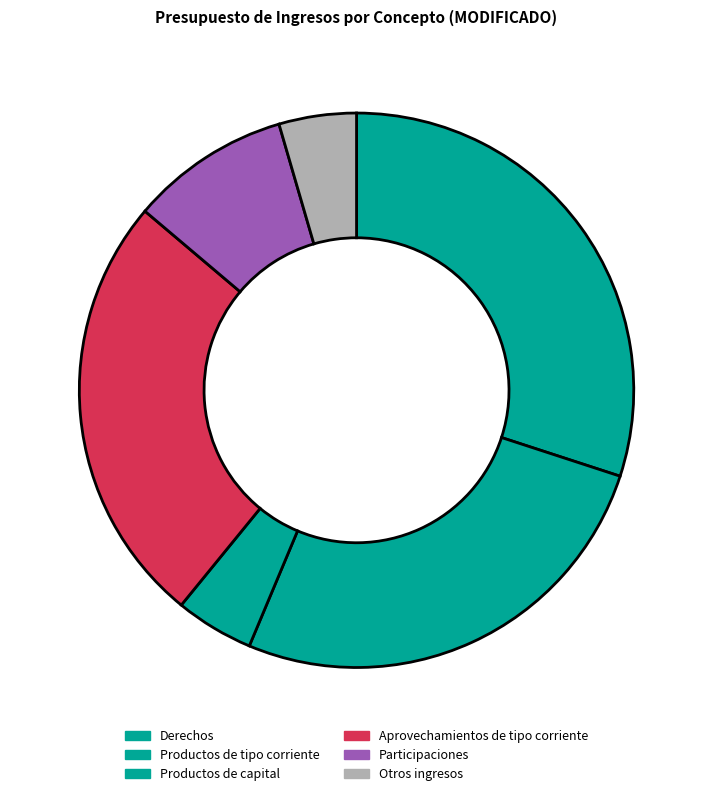

How many segments does this pie chart have?

6